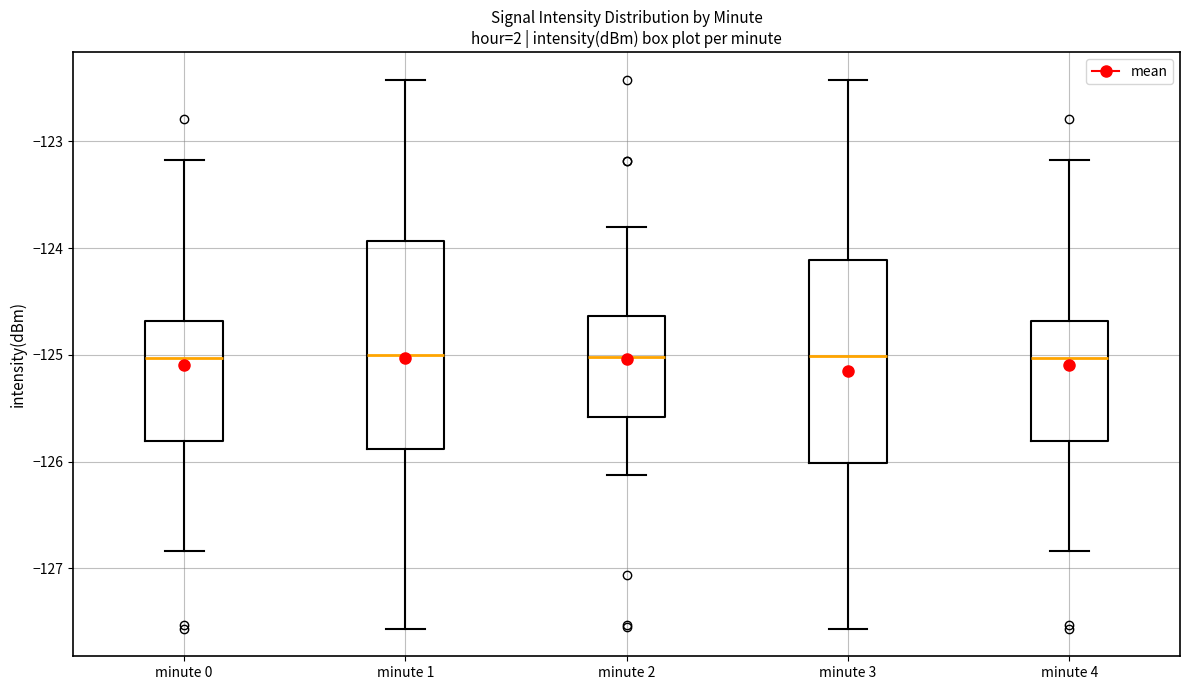

Reading left to right, transcribe this box plot: for each box, give where its median line is, the range the box spans, and where its two whiskers end, as read against the y-axis. The values are not printed on the chart, so give them approximately, as read against the axis.

minute 0: median -125.0, box -125.8 to -124.7, whiskers -126.8 to -123.2
minute 1: median -125.0, box -125.9 to -123.9, whiskers -127.6 to -122.4
minute 2: median -125.0, box -125.6 to -124.6, whiskers -126.1 to -123.8
minute 3: median -125.0, box -126.0 to -124.1, whiskers -127.6 to -122.4
minute 4: median -125.0, box -125.8 to -124.7, whiskers -126.8 to -123.2